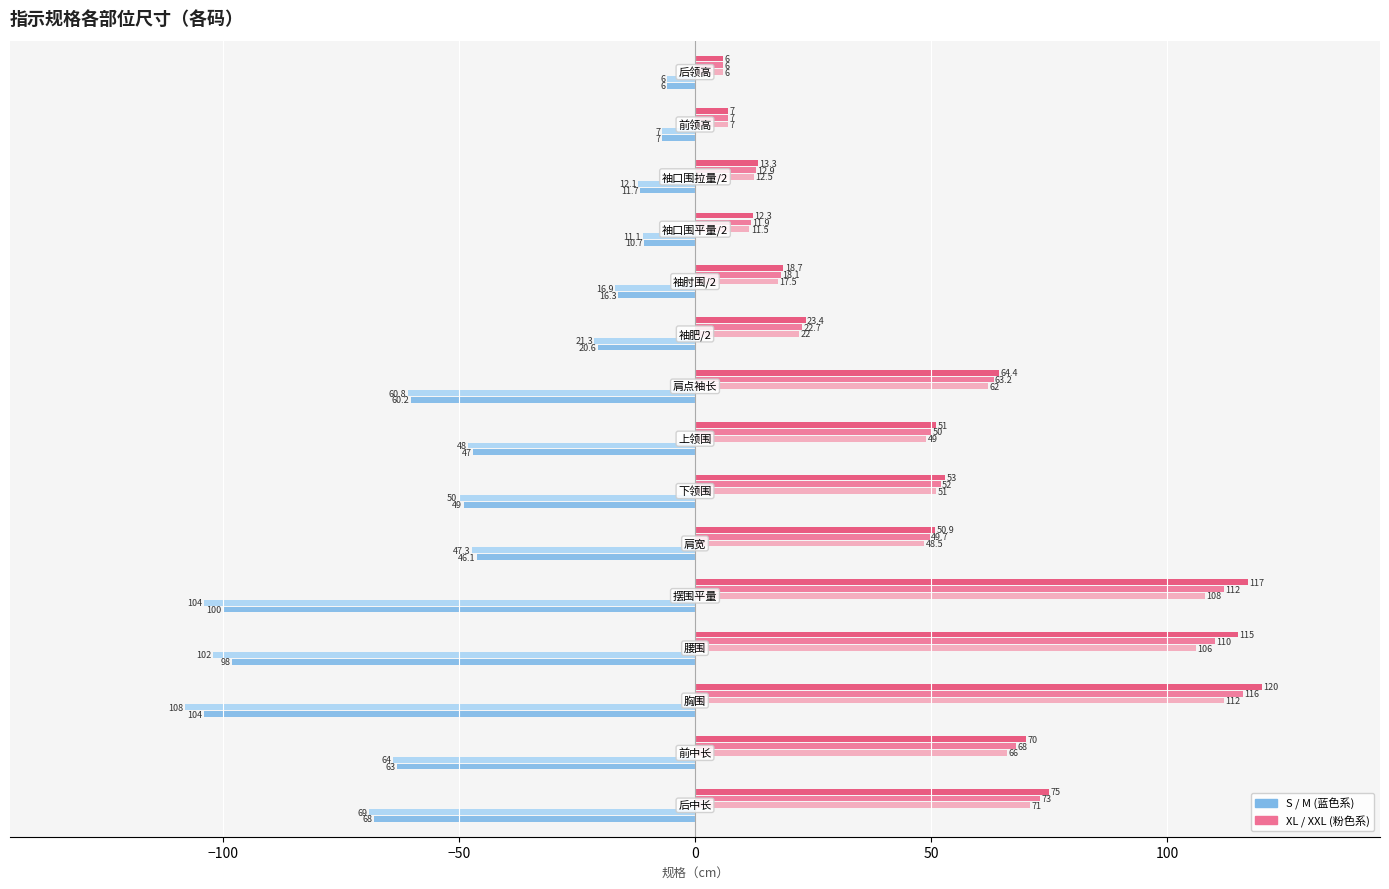

What is the smallest value displayed?

-108.0